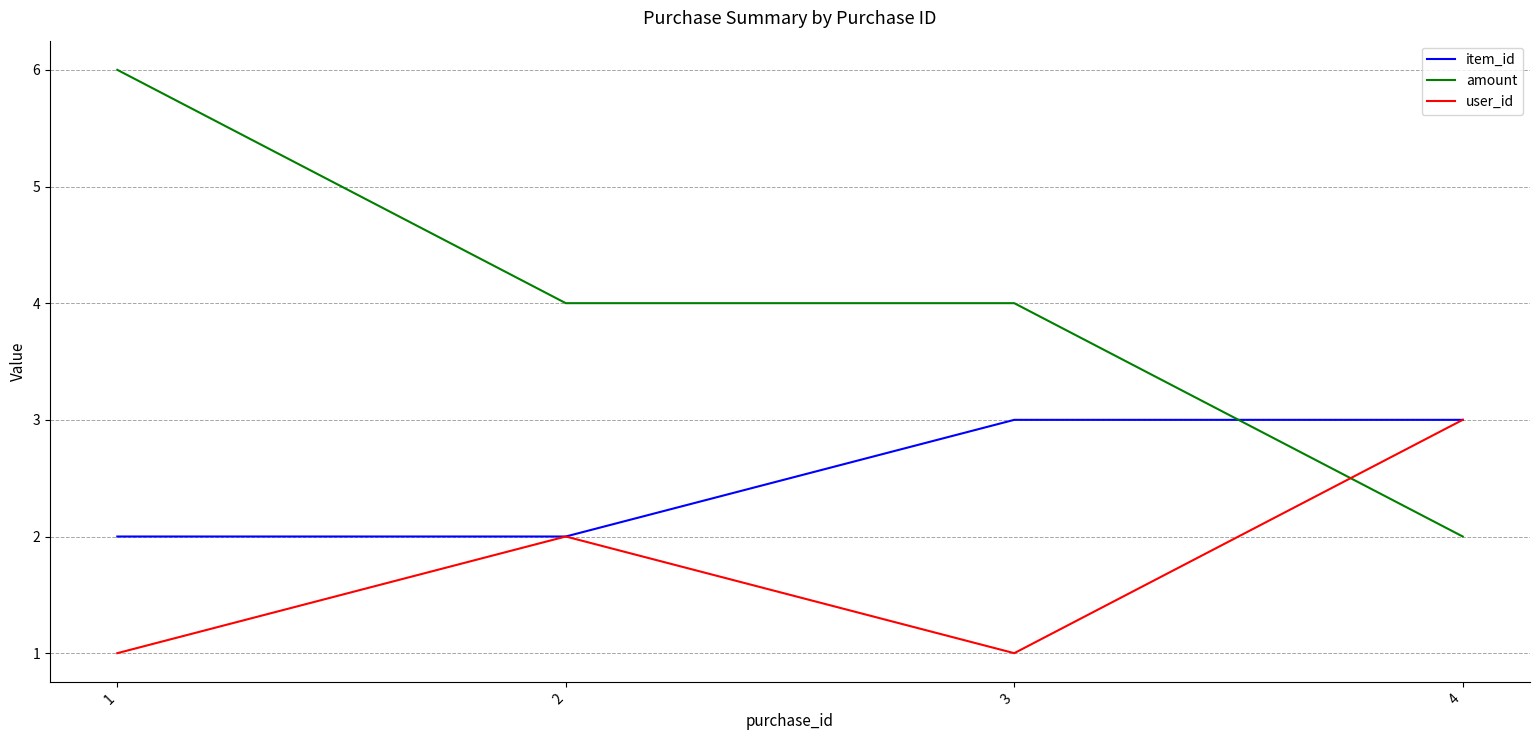

Which series has the largest total across all categories?

amount